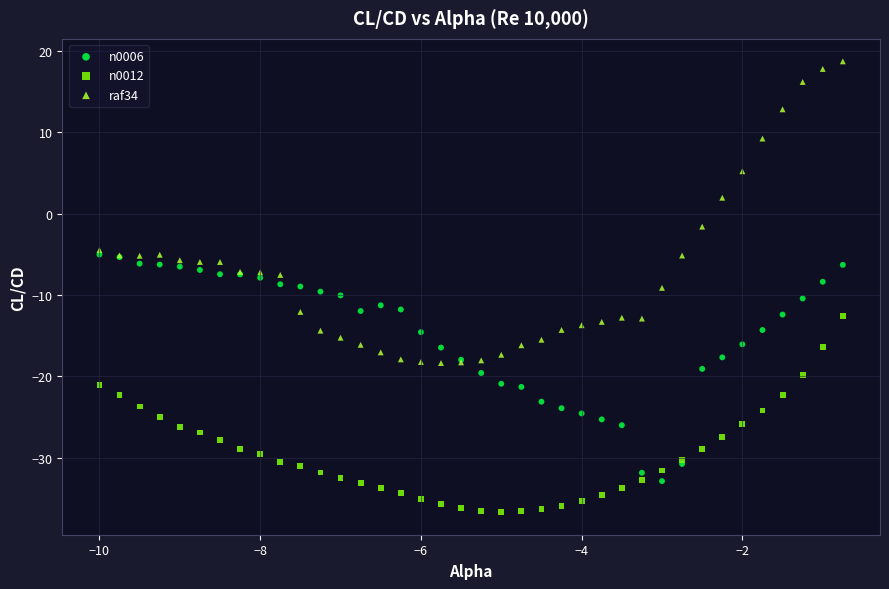

Which series has the widest spread of Y values?

raf34